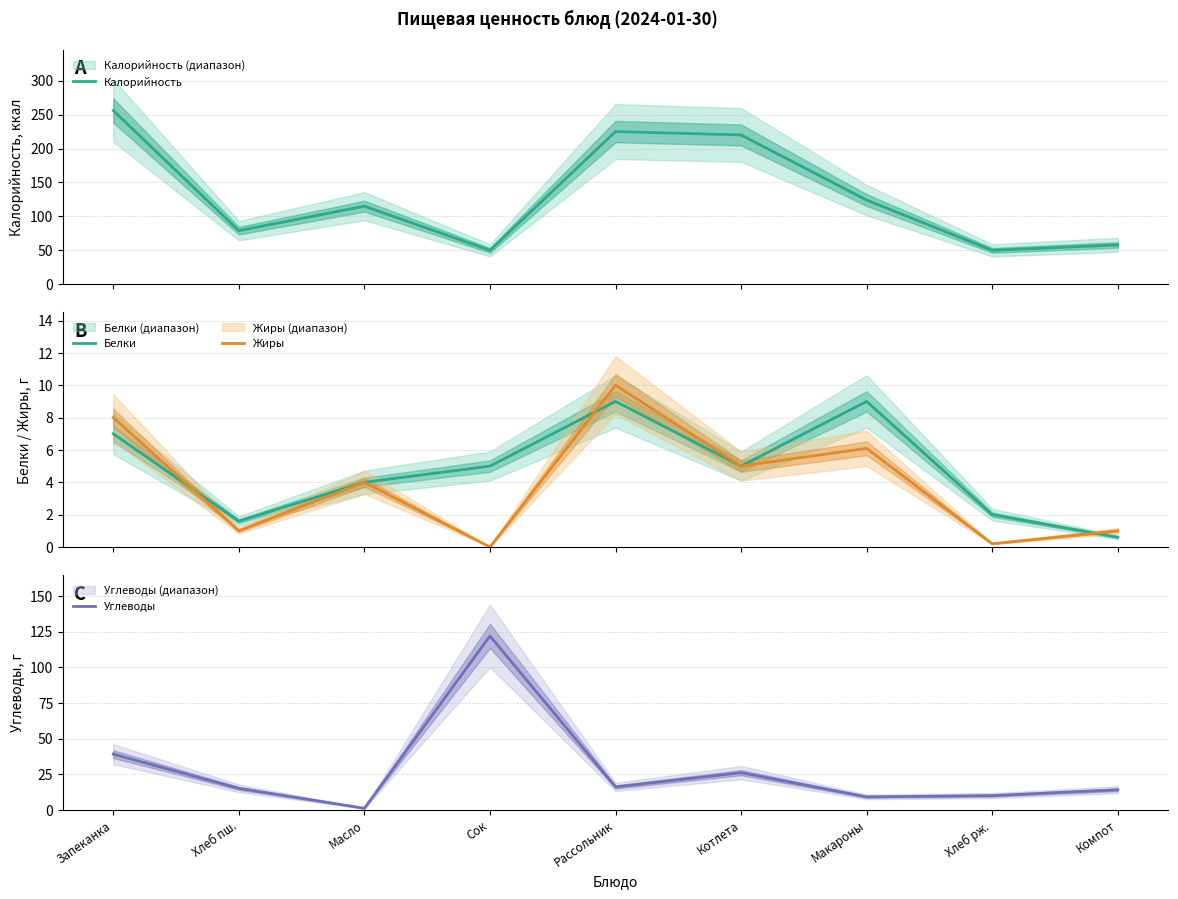

What is the difference between the maximum and minimum values in the Жиры series?

10.0